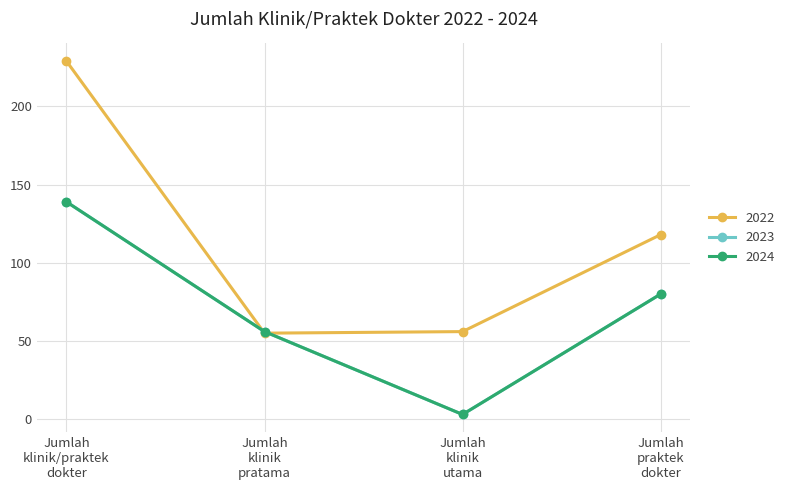

Count the 2023 values in the range 56 to 139.

3